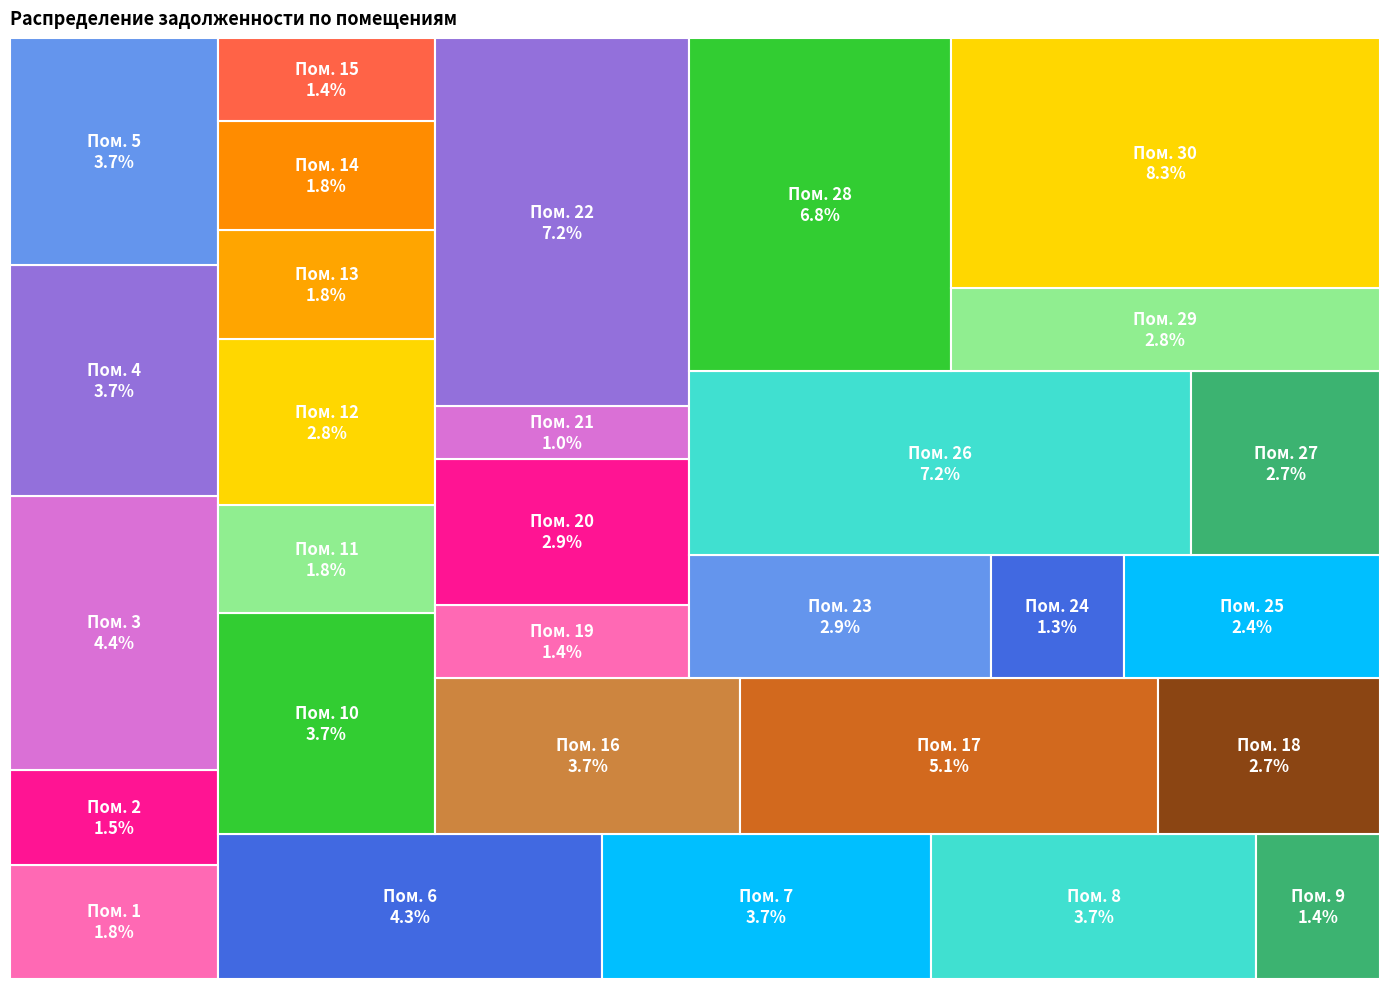

Does 10 account for over 50% of the chart?

No